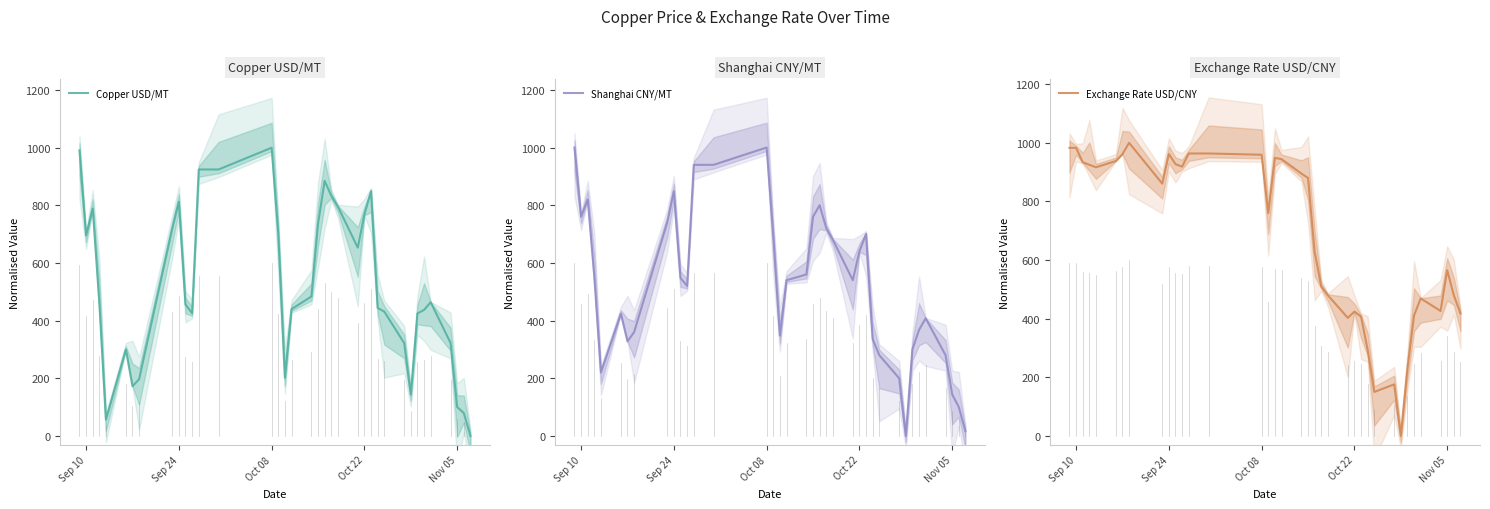

How many values in Copper USD/MT are above zero?

36